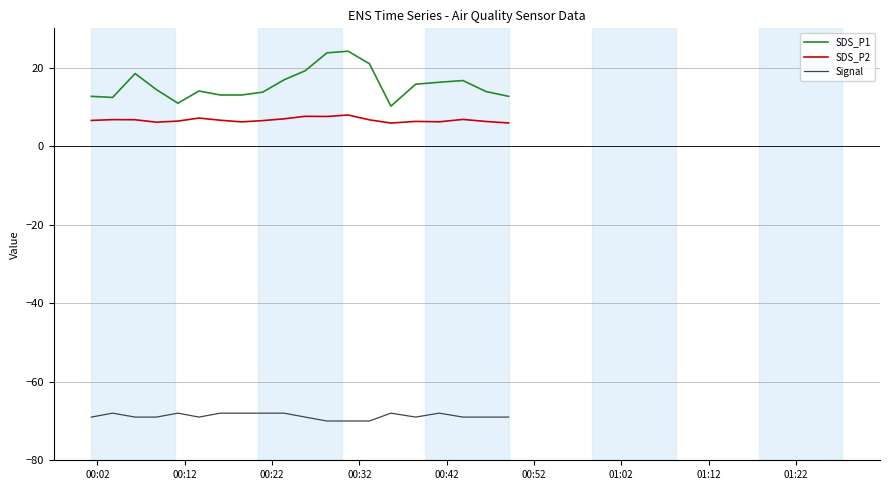

What is the difference between the maximum and minimum values in the SDS_P1 series?

14.0